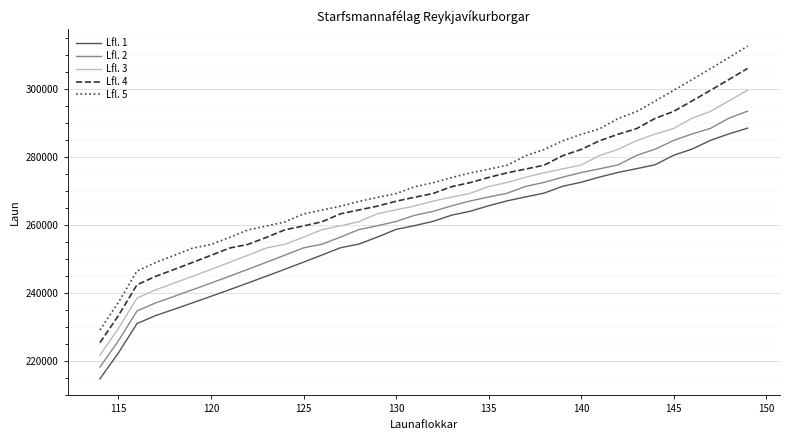

Which series has the largest range (max minus min)?

Lfl. 5